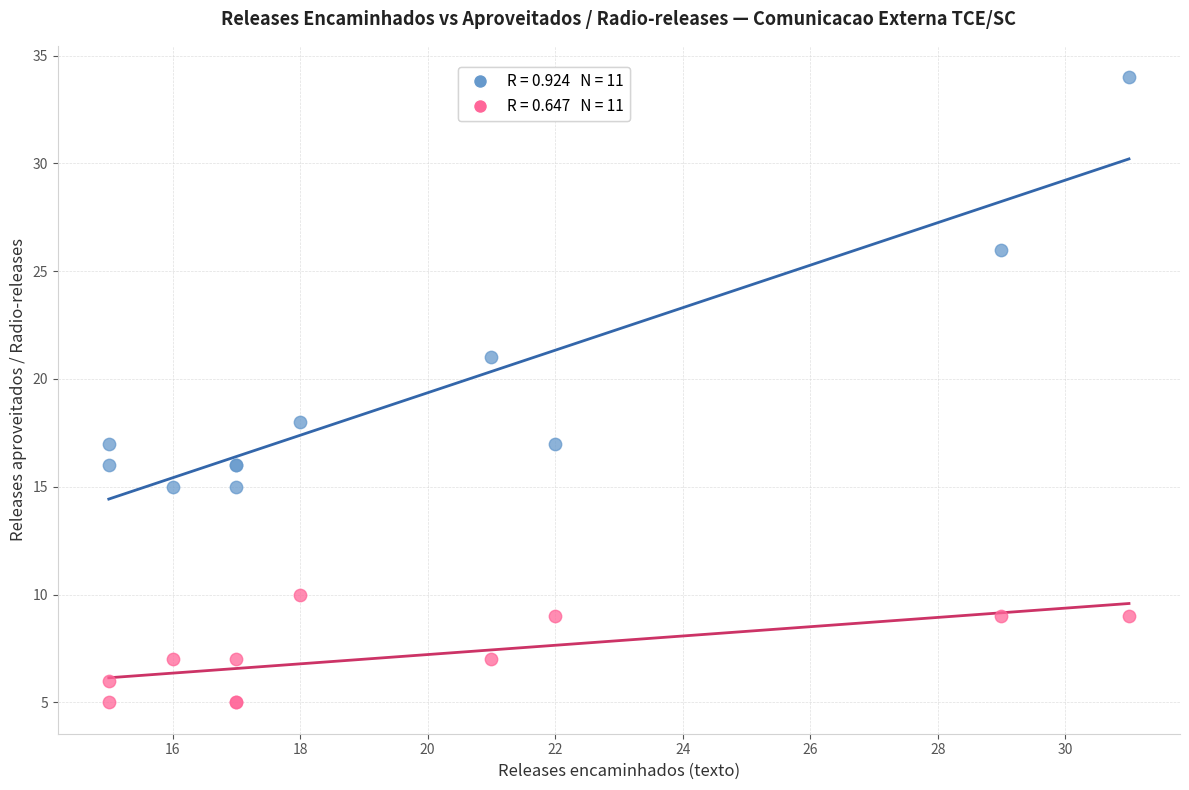

Across all series, what Y value is closest to 19?

18